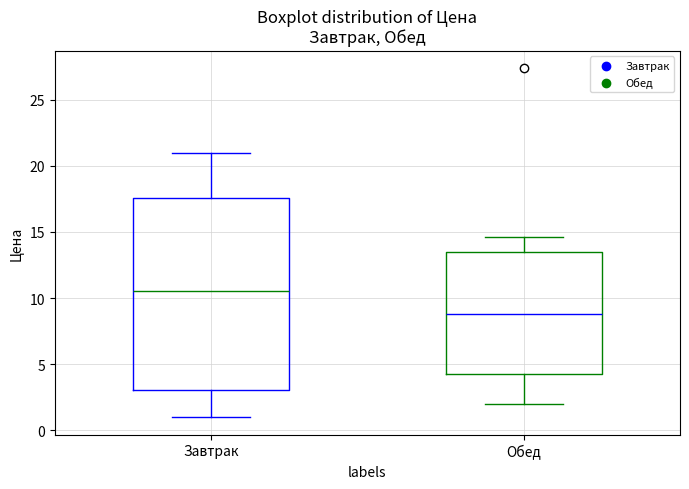

Where does the upper whisker of the box for Завтрак end on the y-axis? The values are not printed on the chart, so give them approximately, as read against the axis.

21.0